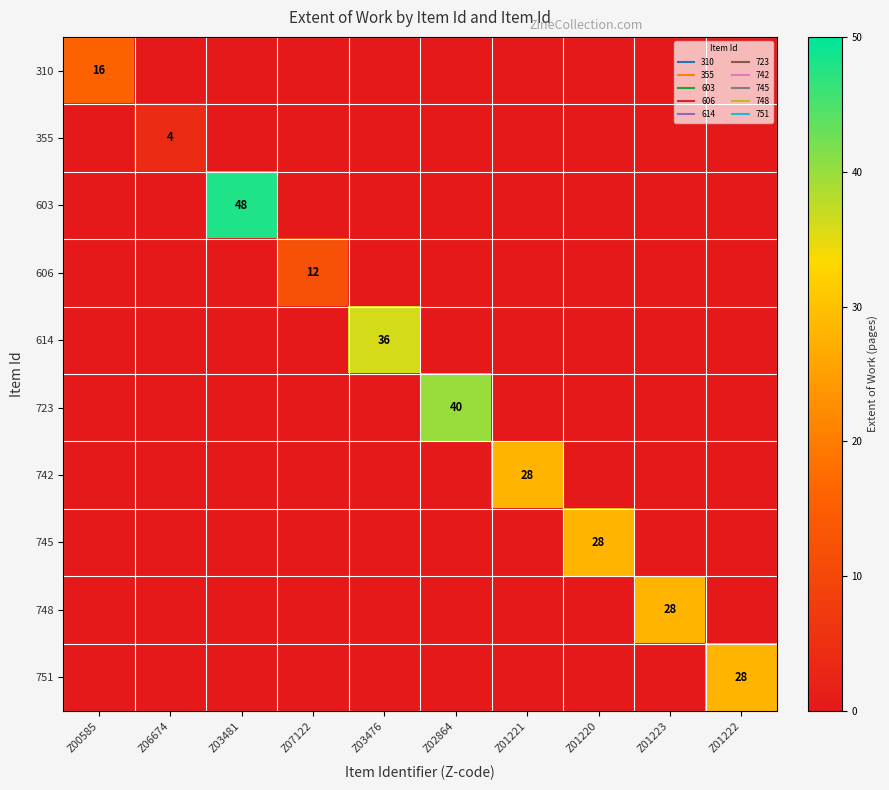

Which series has the largest range (max minus min)?

603